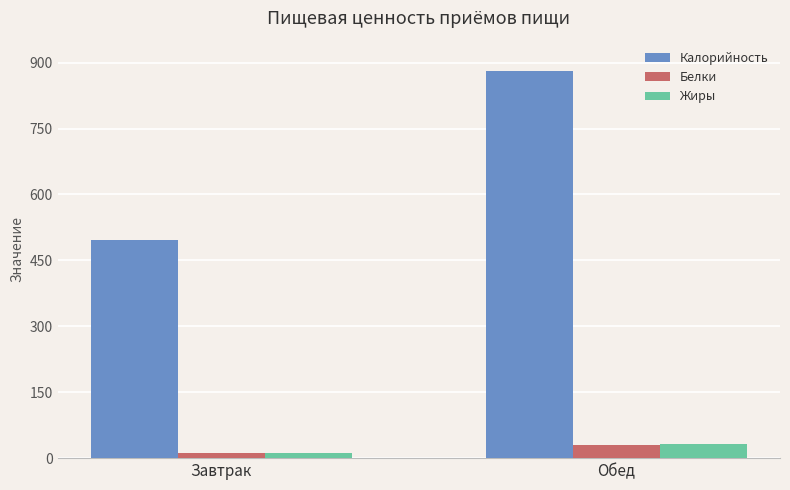

At which label is Белки closest to 21?

Завтрак